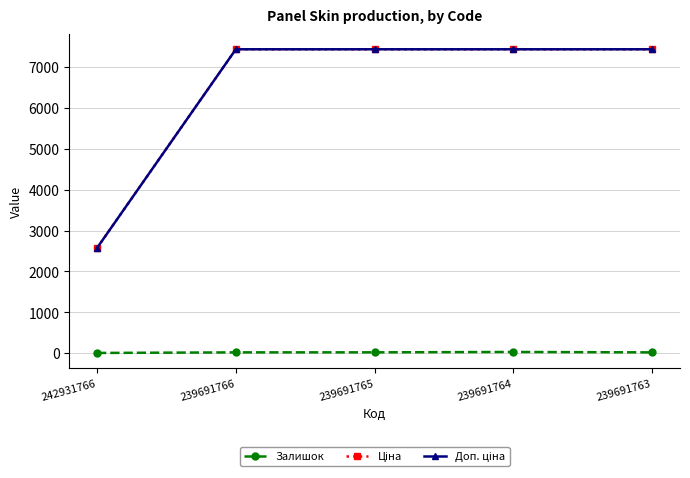

What is the total value across all series at 239691765?

14890.3